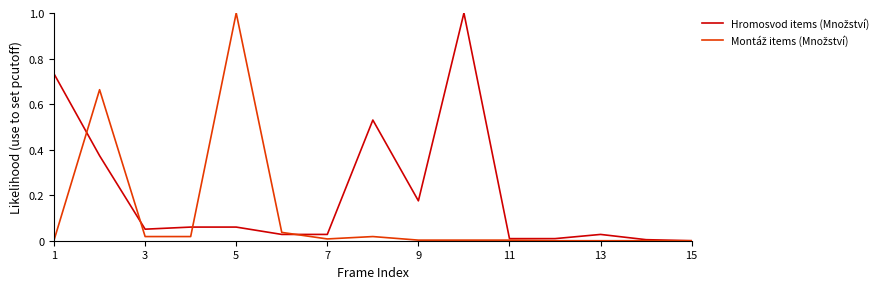

Does the chart have visible grid lines?

No